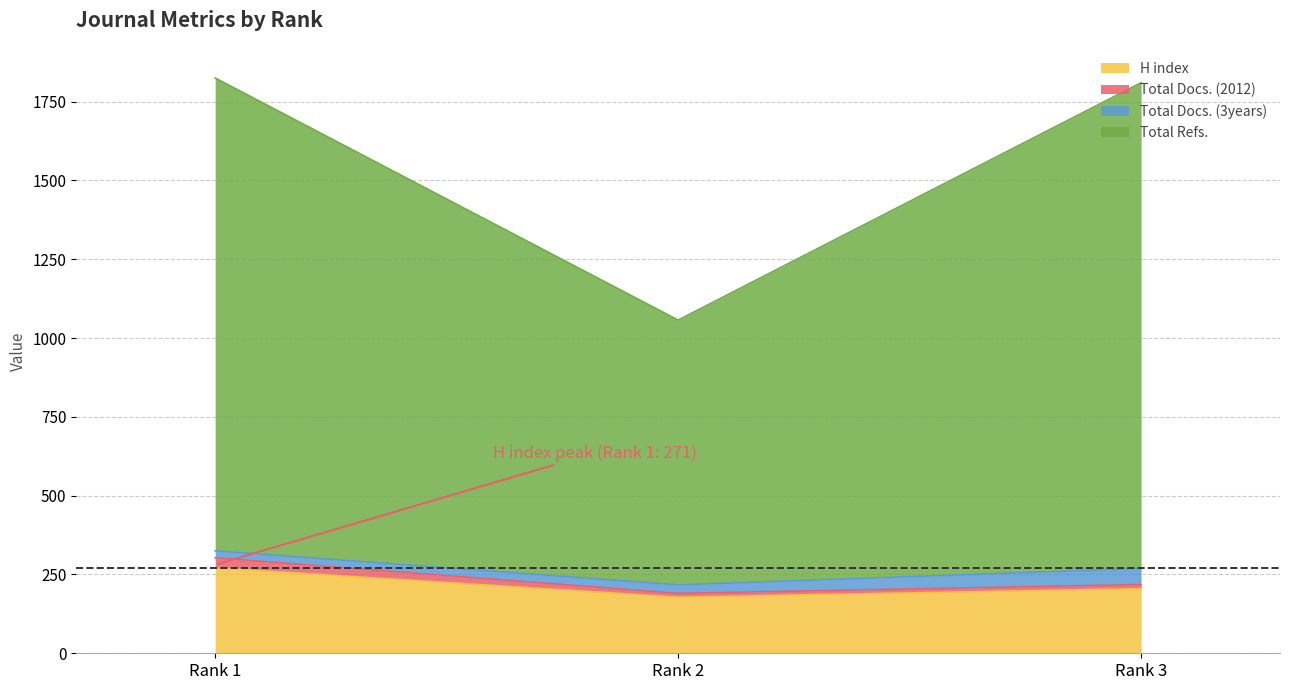

What is the minimum value for H index?

178